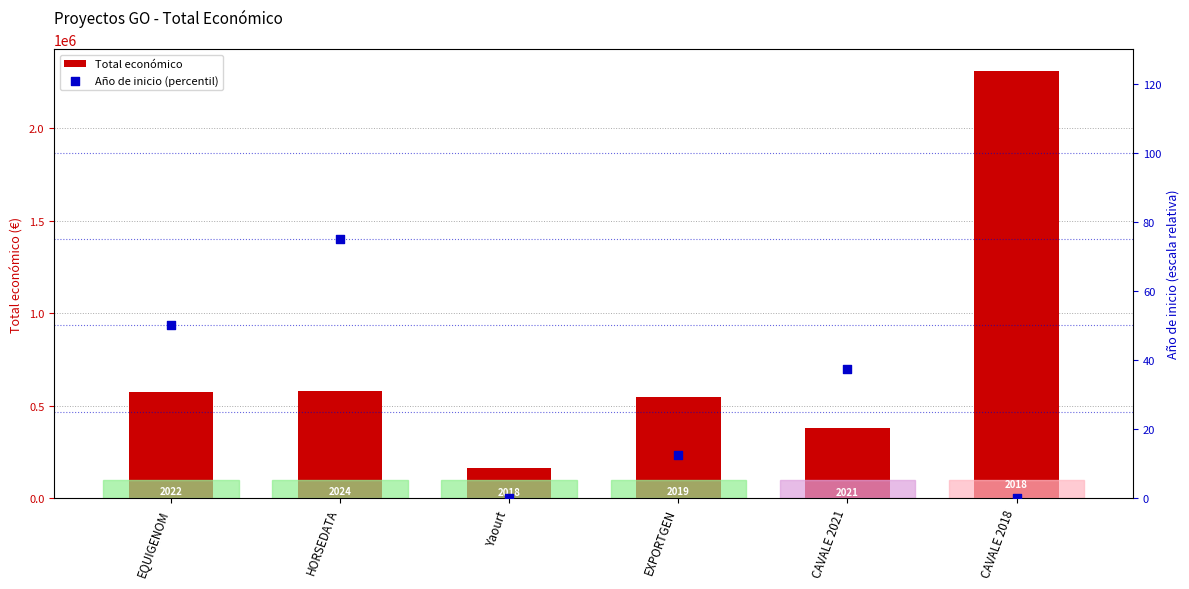

At which category is the sum across all series the highest?

CAVALE 2018